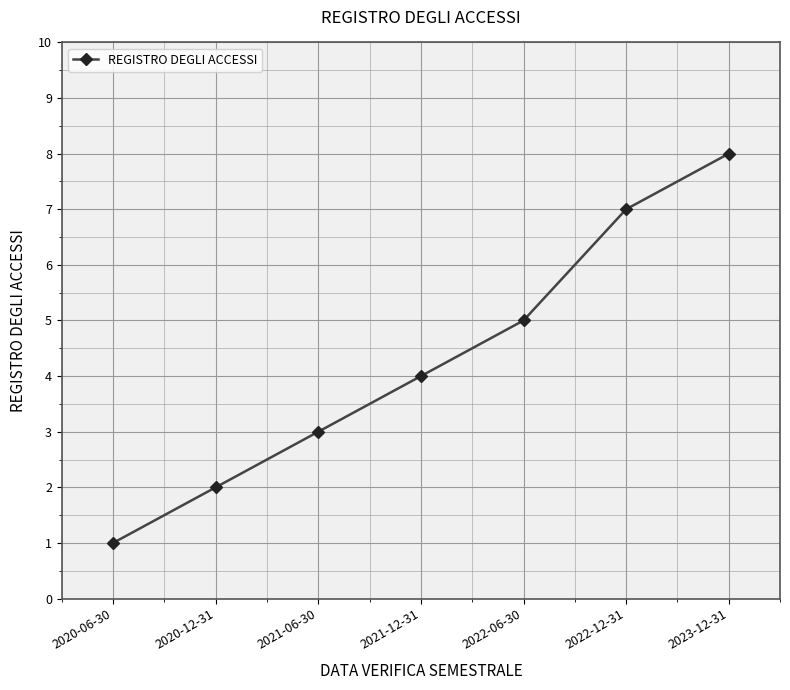

How many values are between 2 and 7?

5